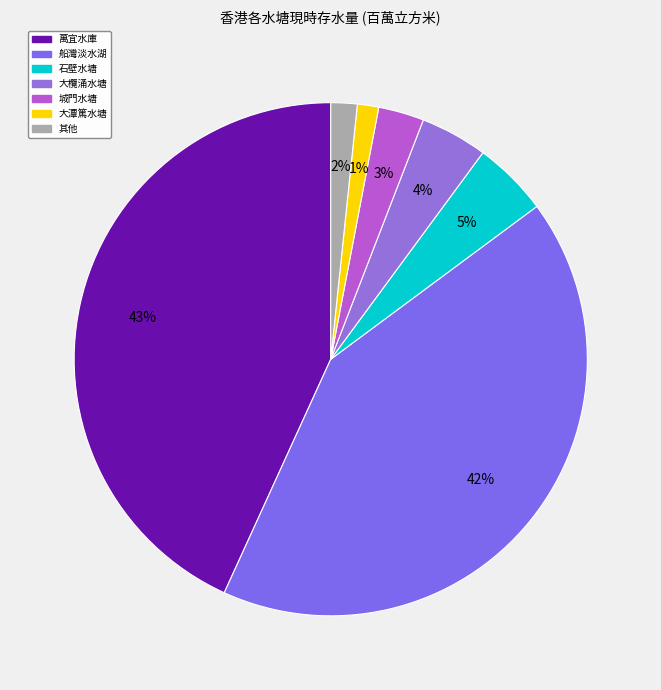

To the nearest percent, what is the difference between the largest and smallest slice percentages?

42%